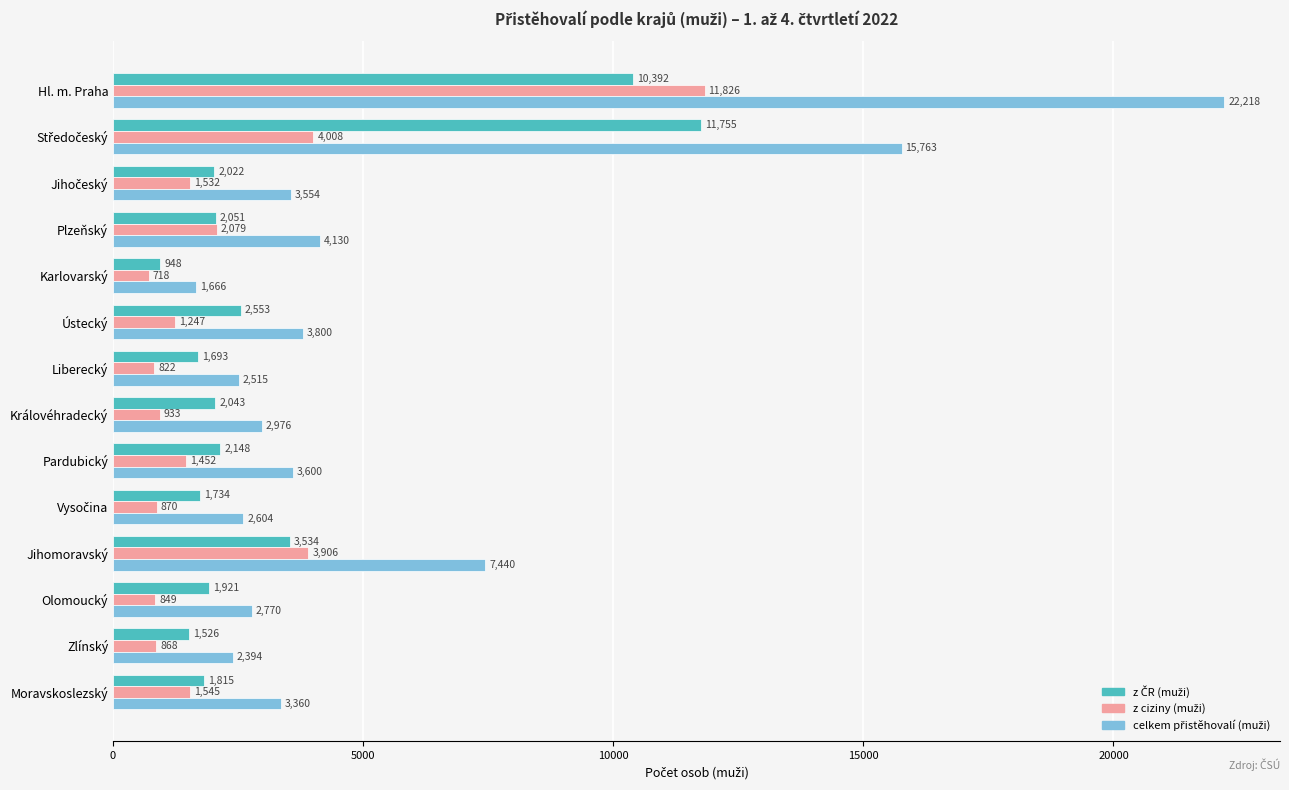

What is the difference between the highest and lowest values at Ústecký?

2553